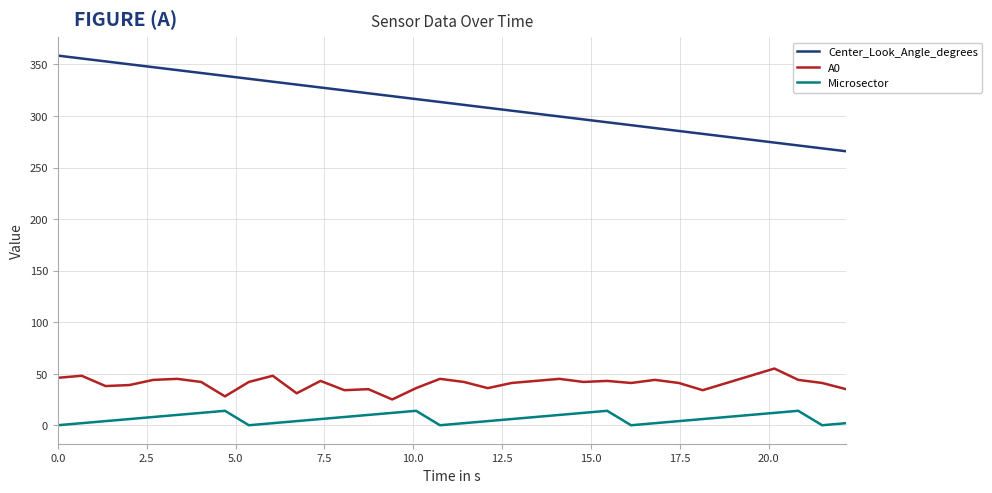

True or false: Center_Look_Angle_degrees and Microsector intersect in this chart.

False